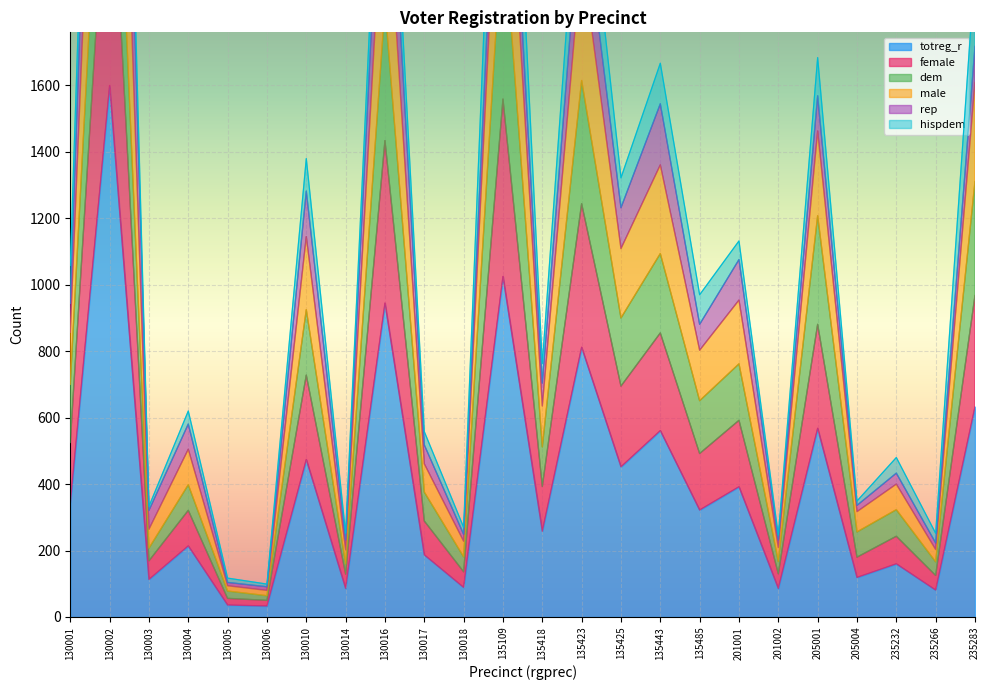

Which category has the highest value in the totreg_r series?

130002